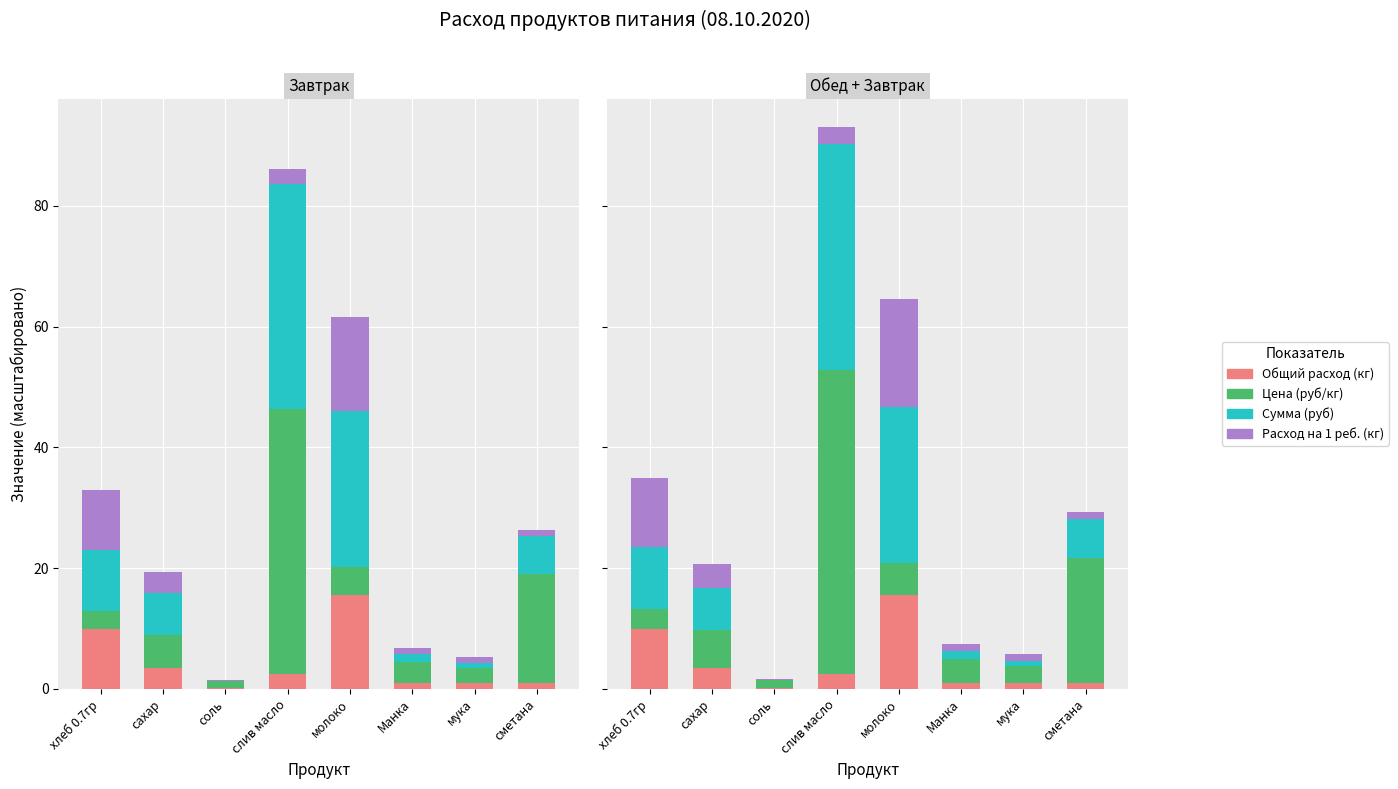

Which series has the widest spread of values?

Цена (руб/кг)